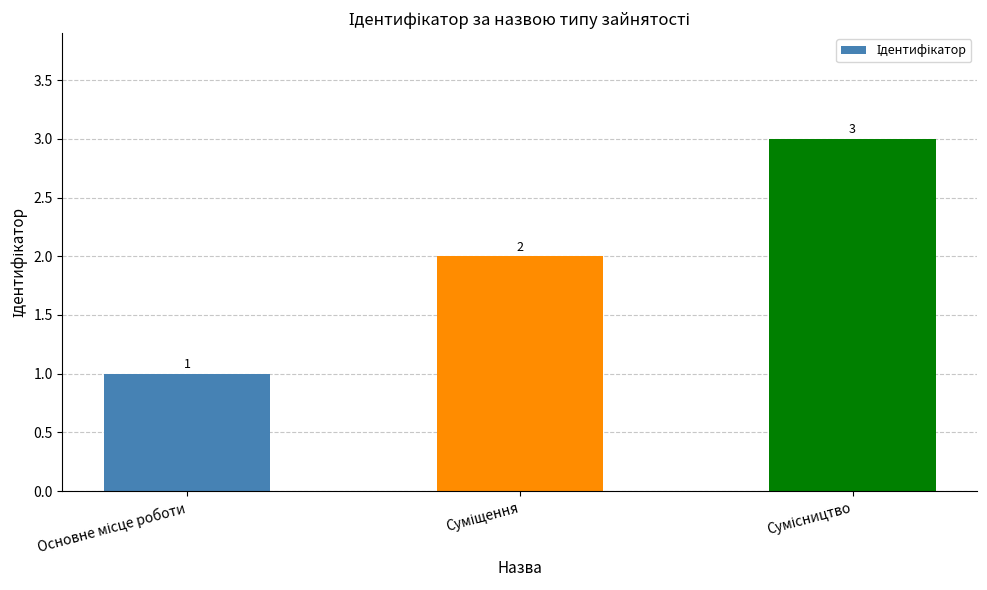

Reading right to left, what are all the values shown in this chart?

3	2	1